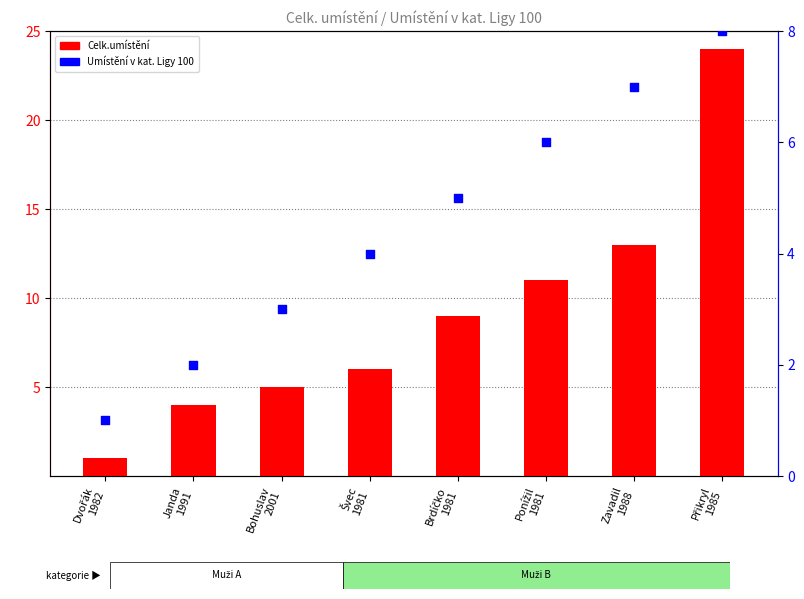

What are all the series names shown in the legend?

Celk.umístění, Umístění v kat. Ligy 100